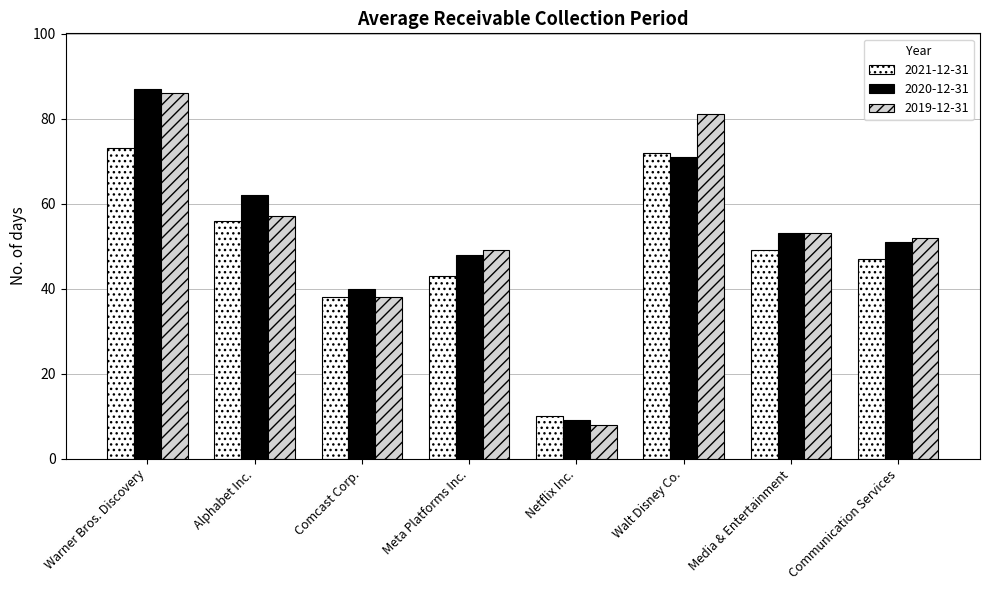

What position from the right is Alphabet Inc.?

7